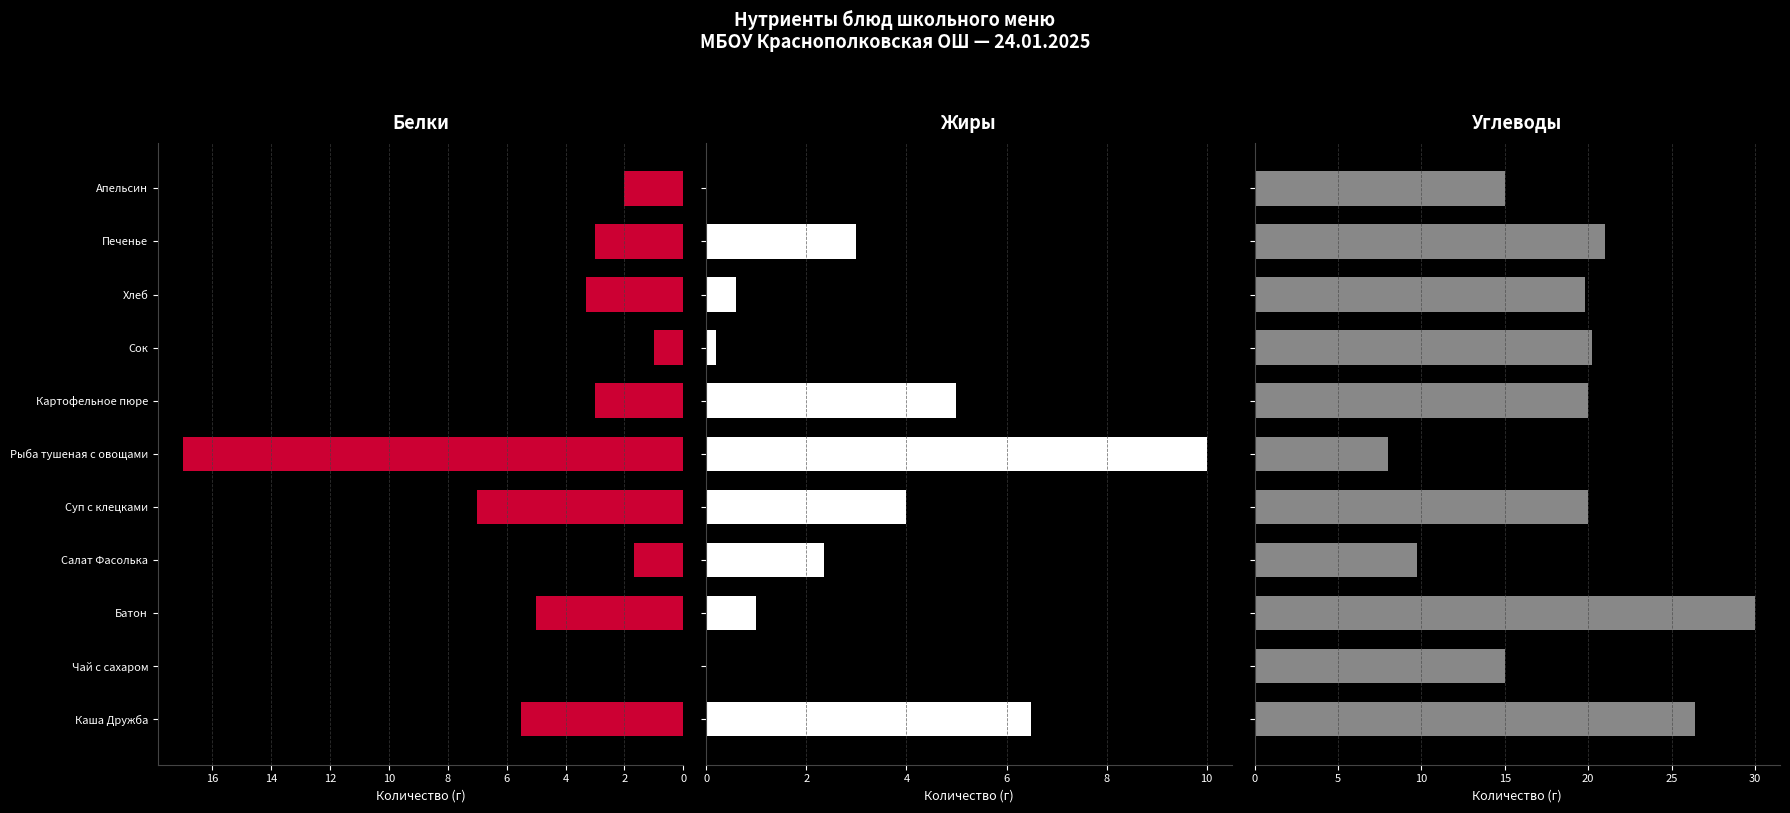

At Картофельное пюре, list the series in order from largest to smallest.

Углеводы, Жиры, Белки